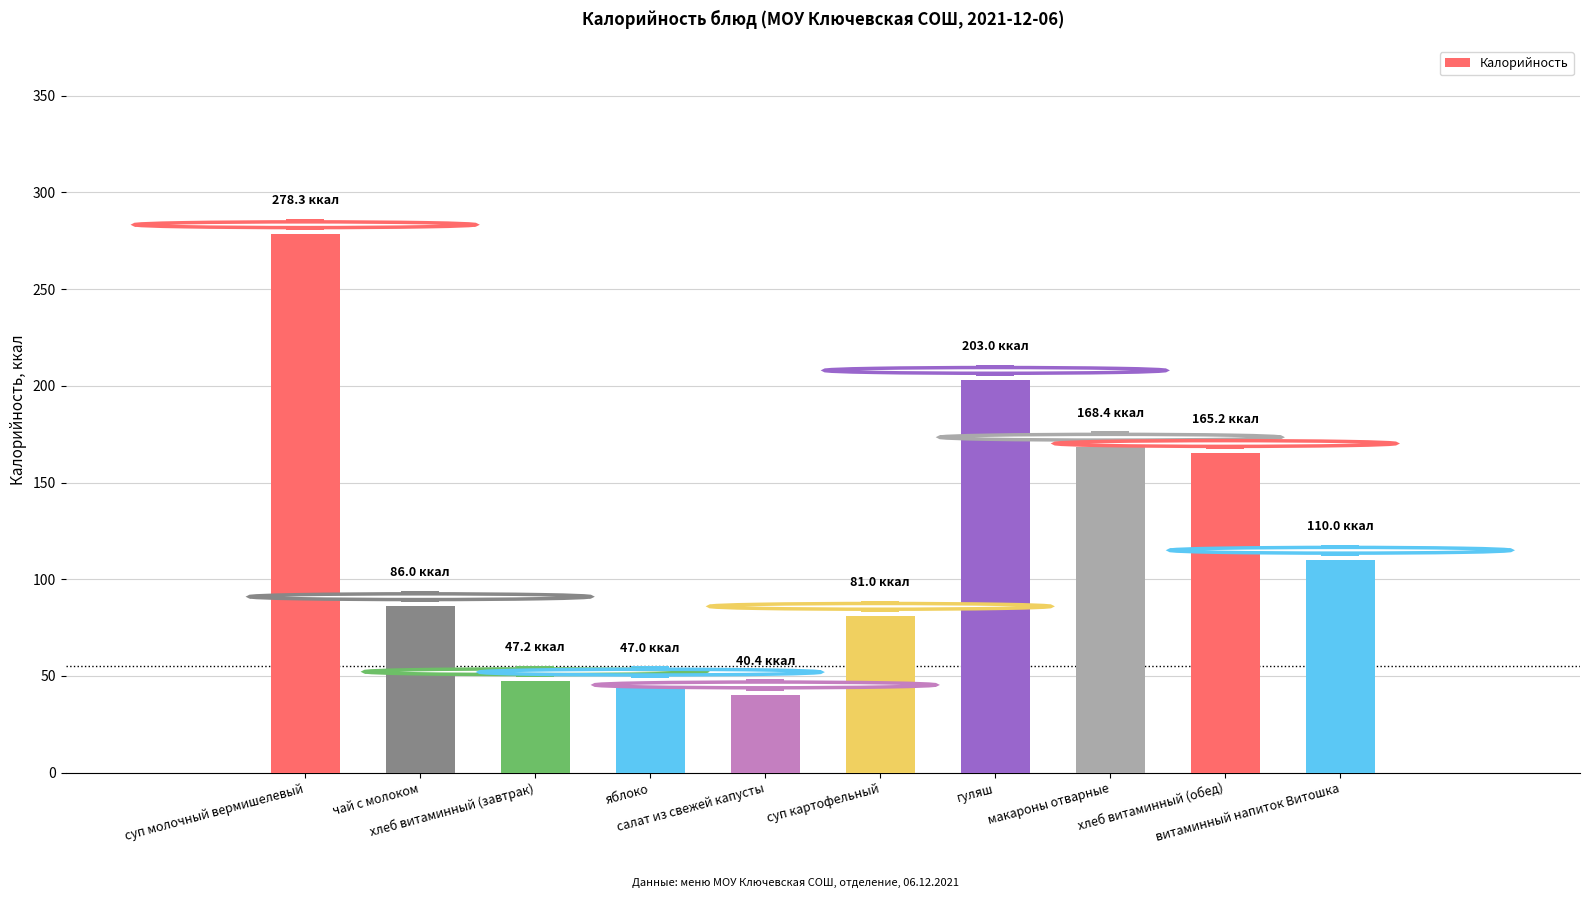

What is the change in value from салат из свежей капусты to хлеб витаминный (обед)?

+124.8